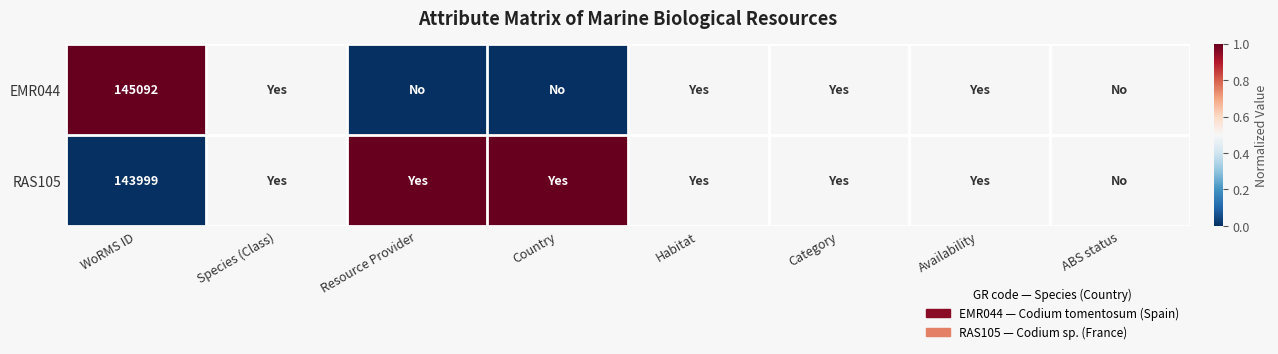

Count the number of data series in this chart.

2